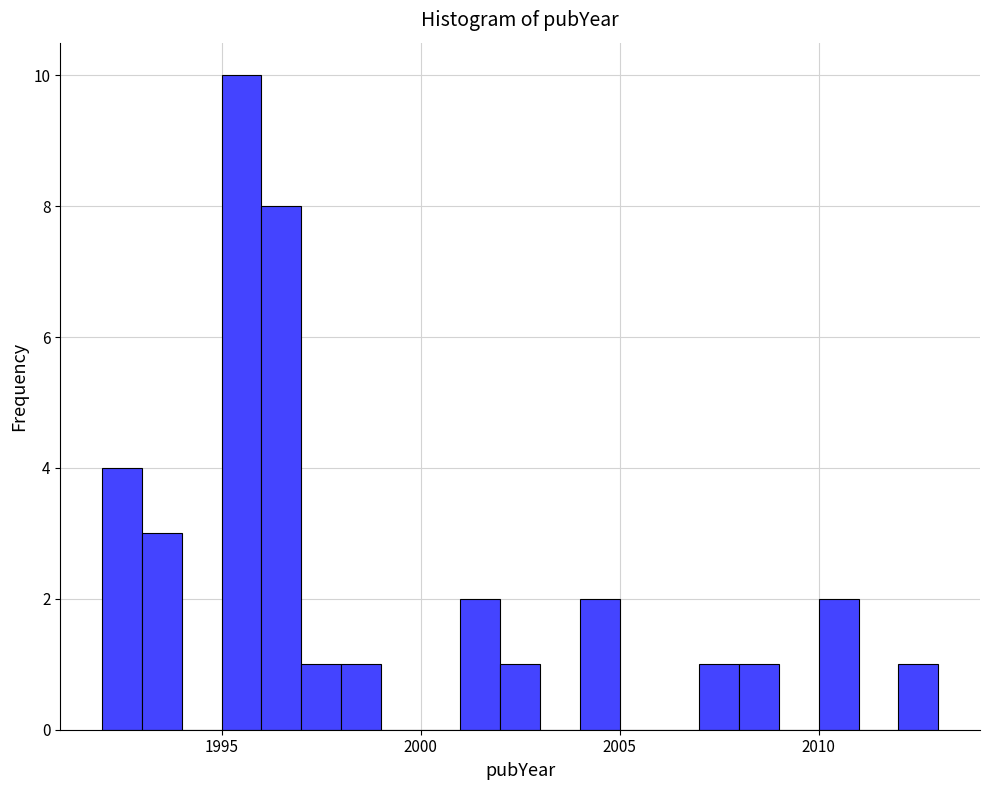

Read against the x-axis, roughly where is the centre of the tallest bar?

1995.5